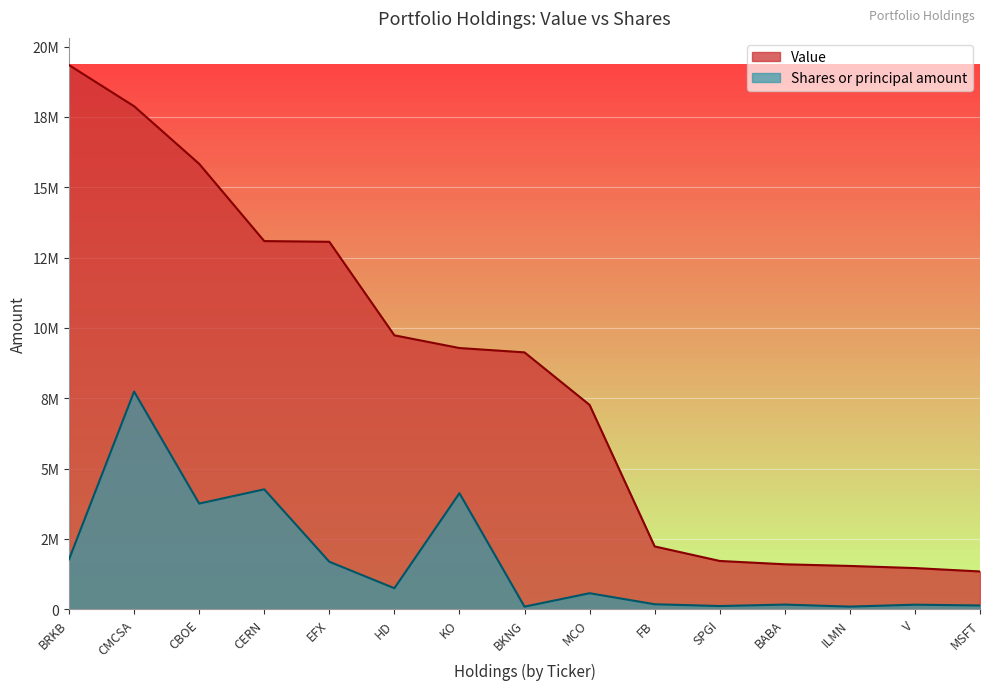

What is the difference between the Value values at BKNG and HD?

606000.0